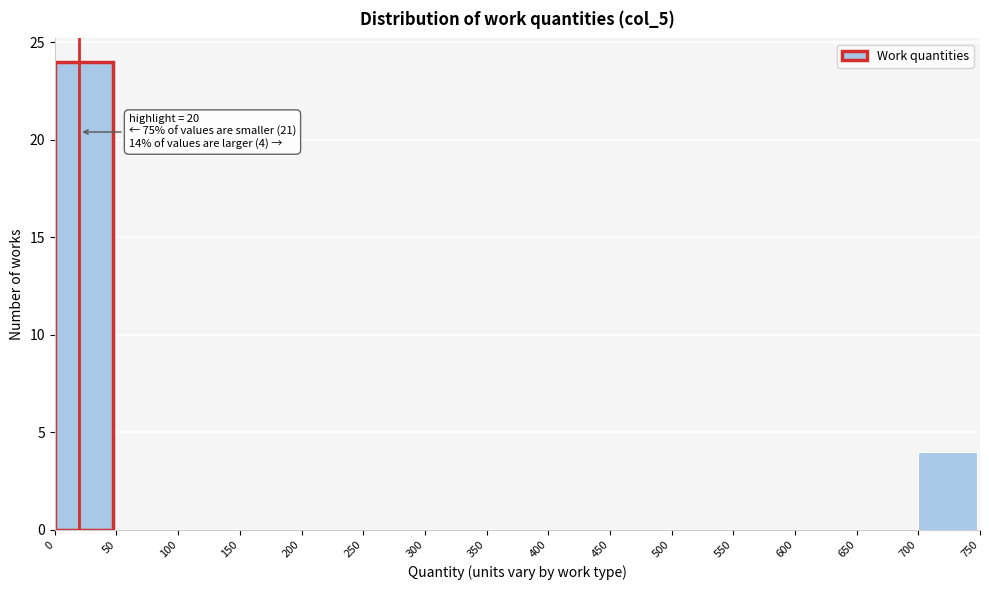

Over which range of the x-axis is the bar tallest?

0 to 50